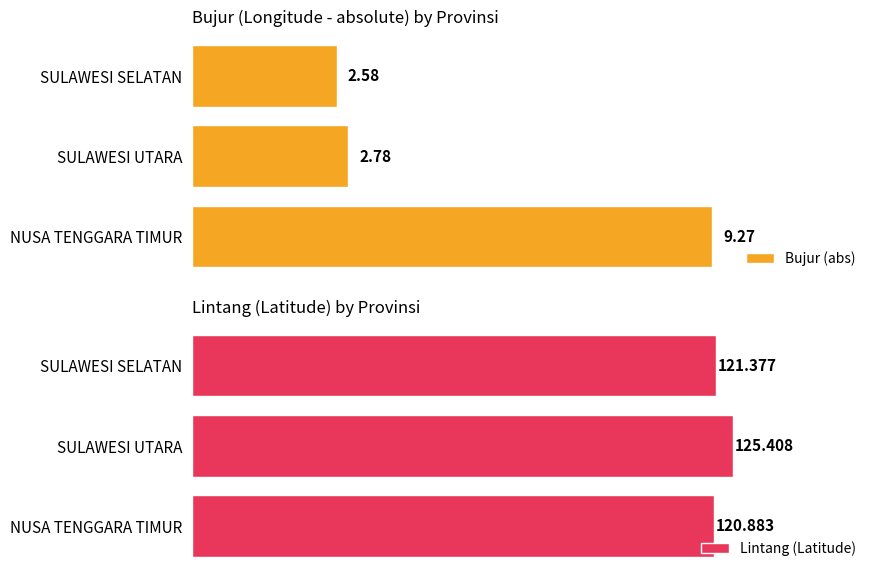

What is the lowest value of the Bujur (abs) series?

2.6